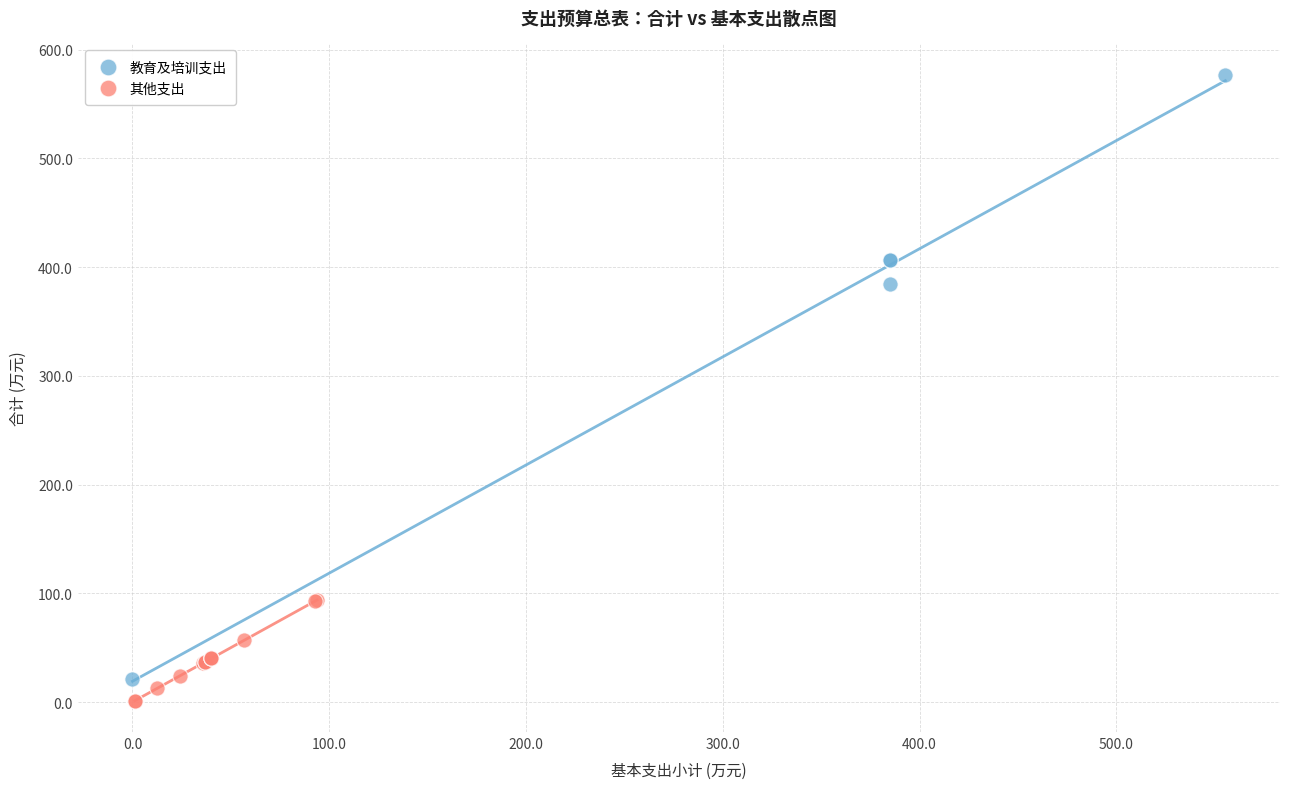

Which series has the widest spread of Y values?

教育及培训支出